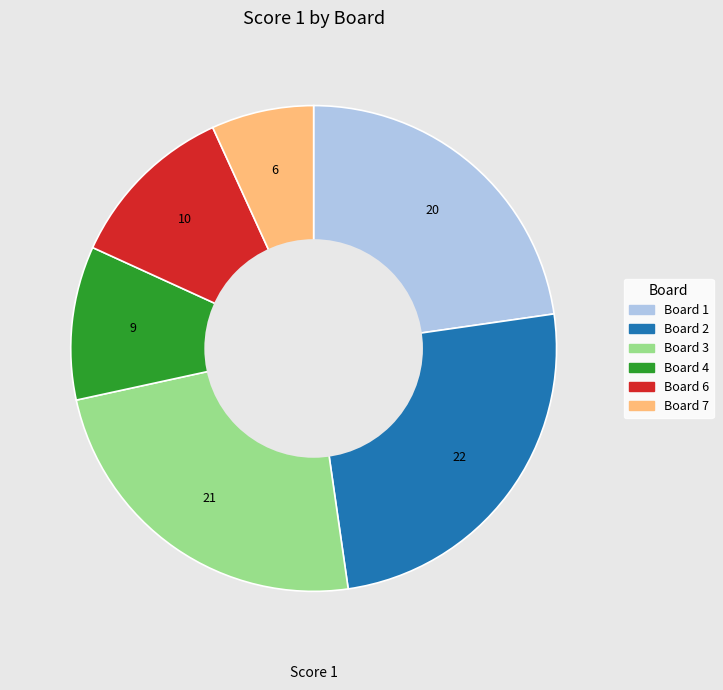

Is Board 3 the majority of the pie?

No